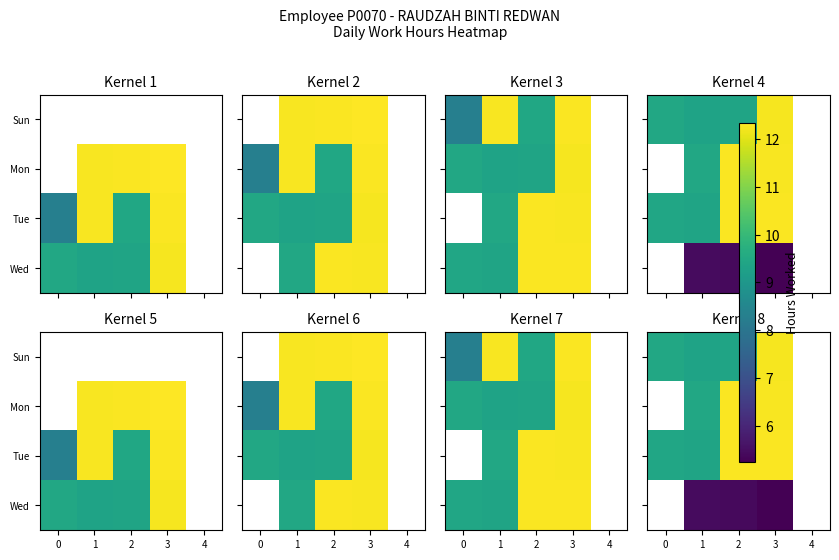

At how many categories does at least one series exceed 8?

4